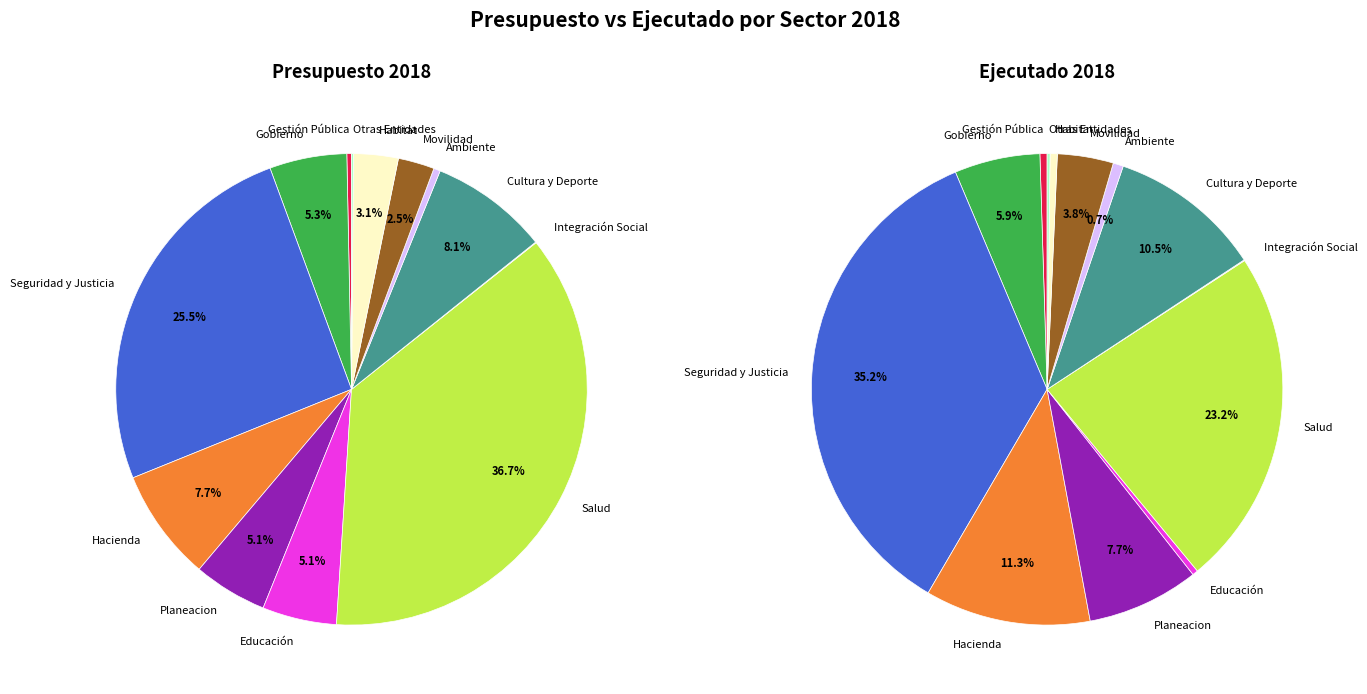

The Mujer slice represents 0% of the pie. True or false?

True